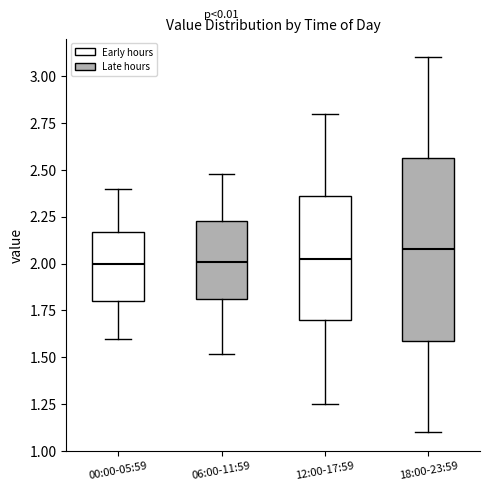

Reading left to right, transcribe this box plot: for each box, give where its median line is, the range the box spans, and where its two whiskers end, as read against the y-axis. The values are not printed on the chart, so give them approximately, as read against the axis.

00:00-05:59: median 2.00, box 1.80 to 2.15, whiskers 1.60 to 2.40
06:00-11:59: median 2.00, box 1.80 to 2.25, whiskers 1.50 to 2.50
12:00-17:59: median 2.05, box 1.70 to 2.35, whiskers 1.25 to 2.80
18:00-23:59: median 2.10, box 1.60 to 2.55, whiskers 1.10 to 3.10